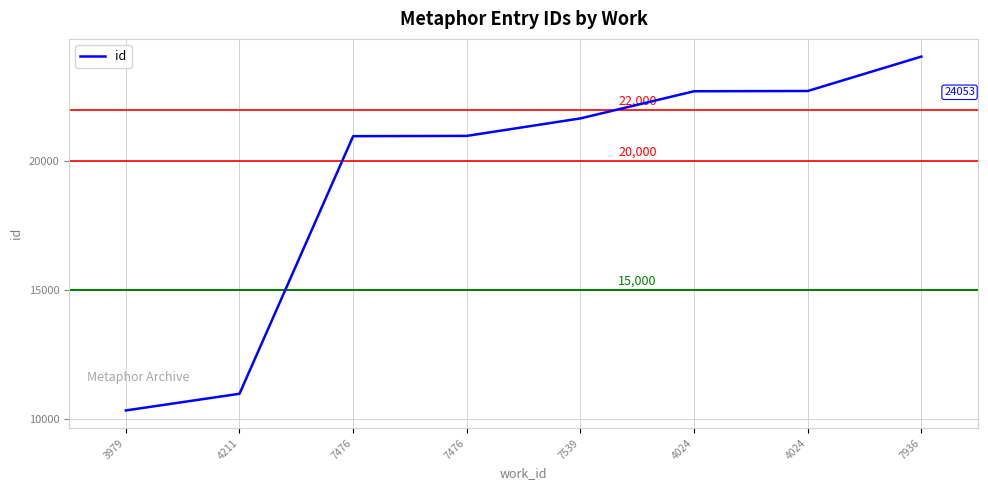

What is the average value?

19301